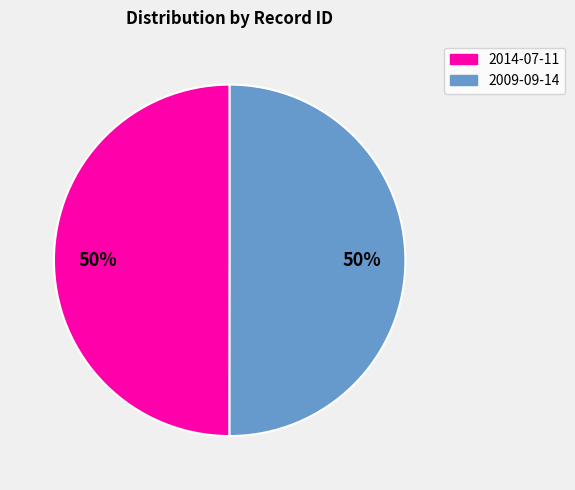

To the nearest percent, what is the average slice percentage?

50%